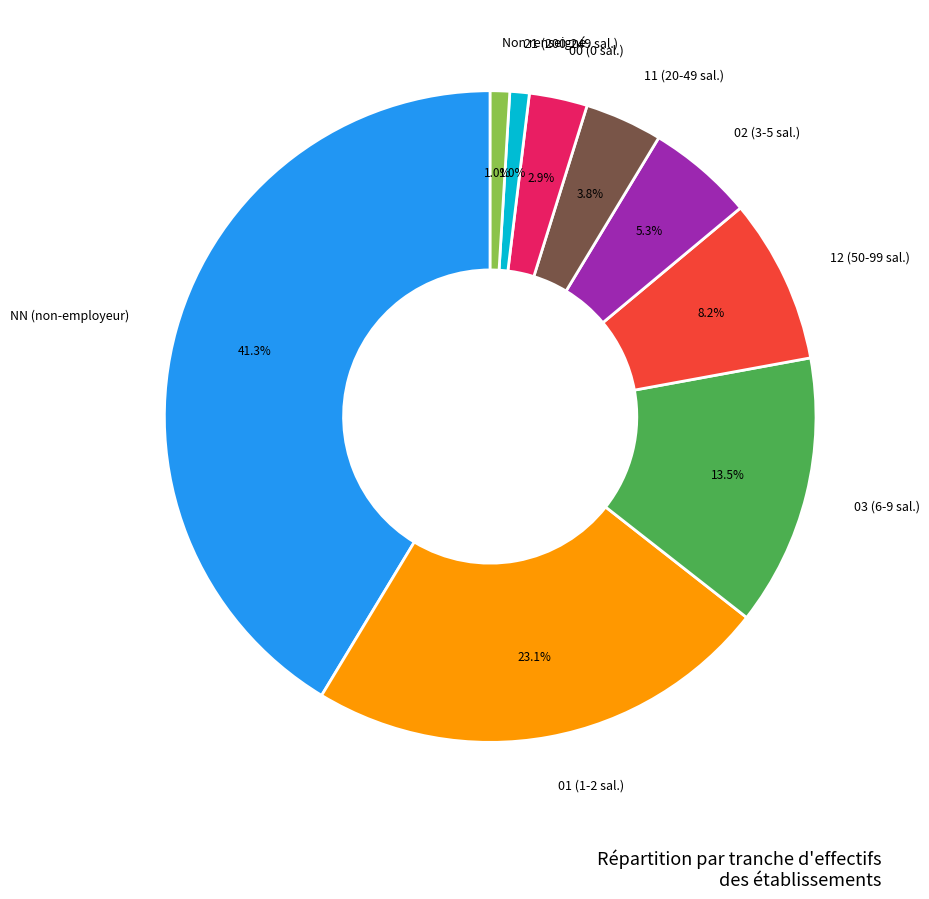

How many segments does this pie chart have?

9